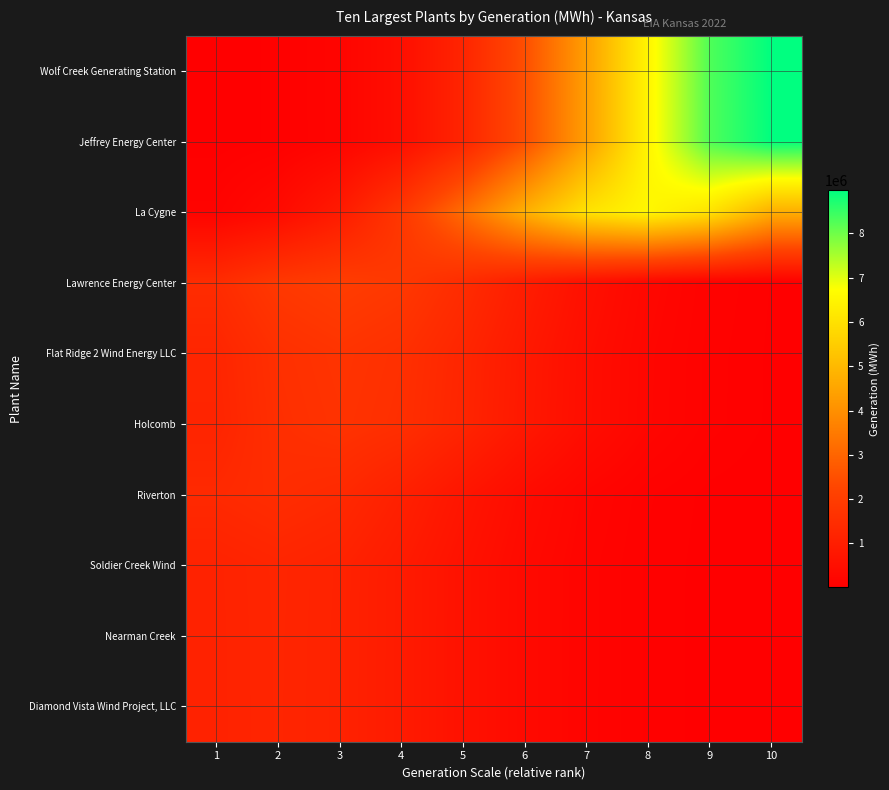

What is the spread (max minus min) of values at 10?

8974643.8